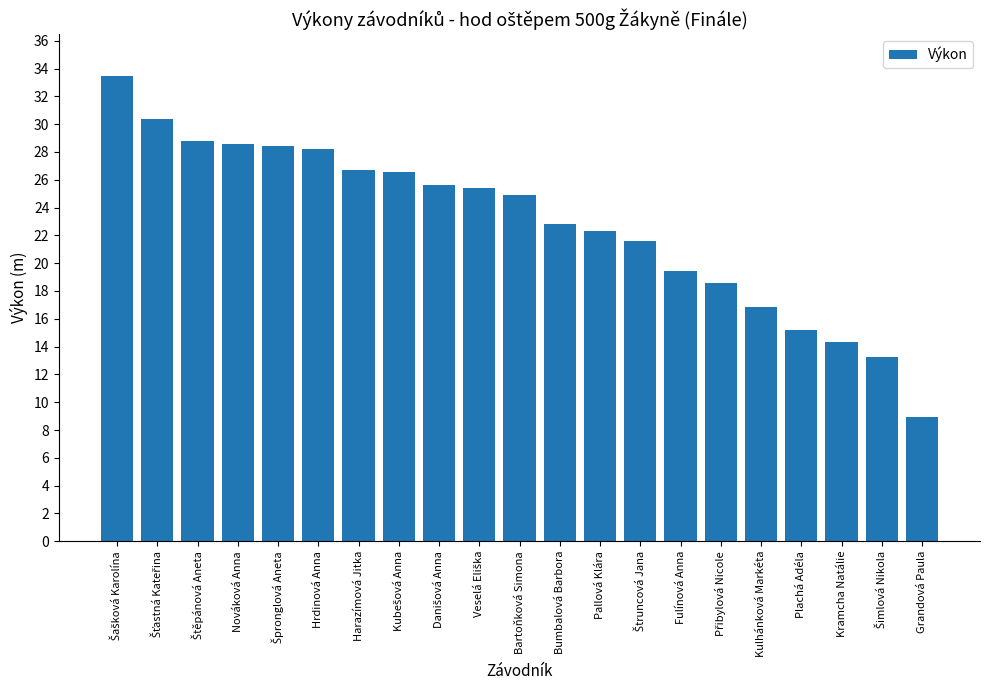

What is the value of the 18th bar from the left?

15.2